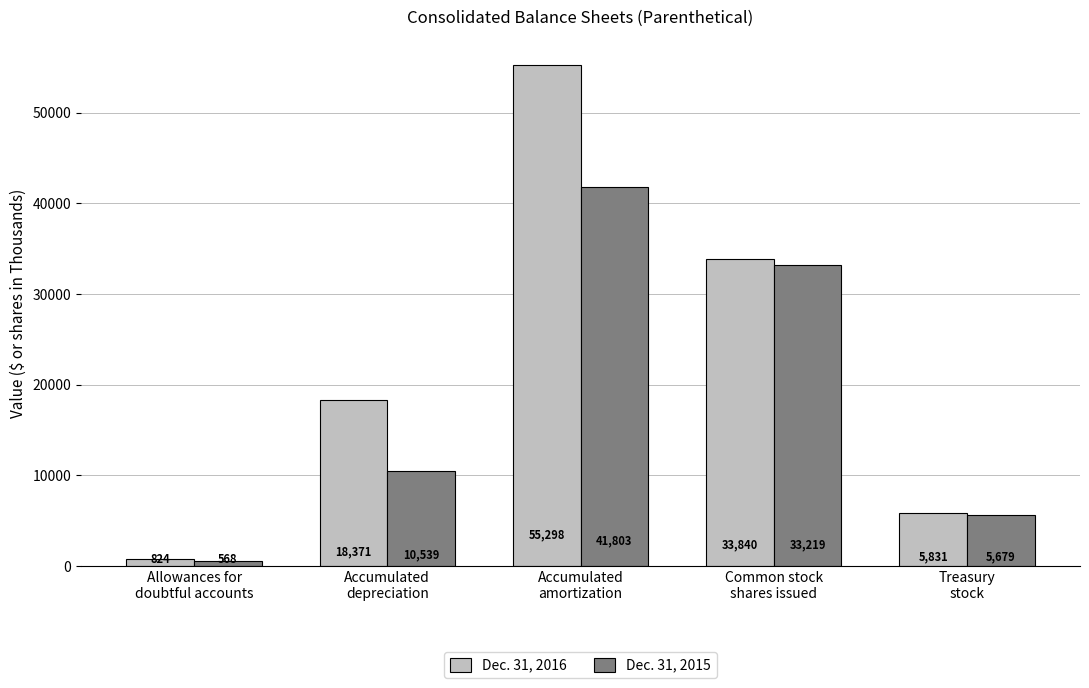

What is the total value across all series at Treasury
stock?

11510